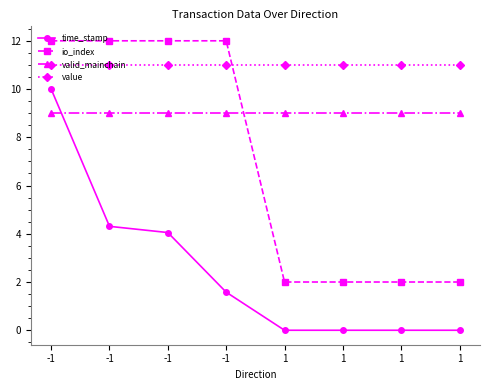

What are all the series names shown in the legend?

time_stamp, io_index, valid_mainchain, value